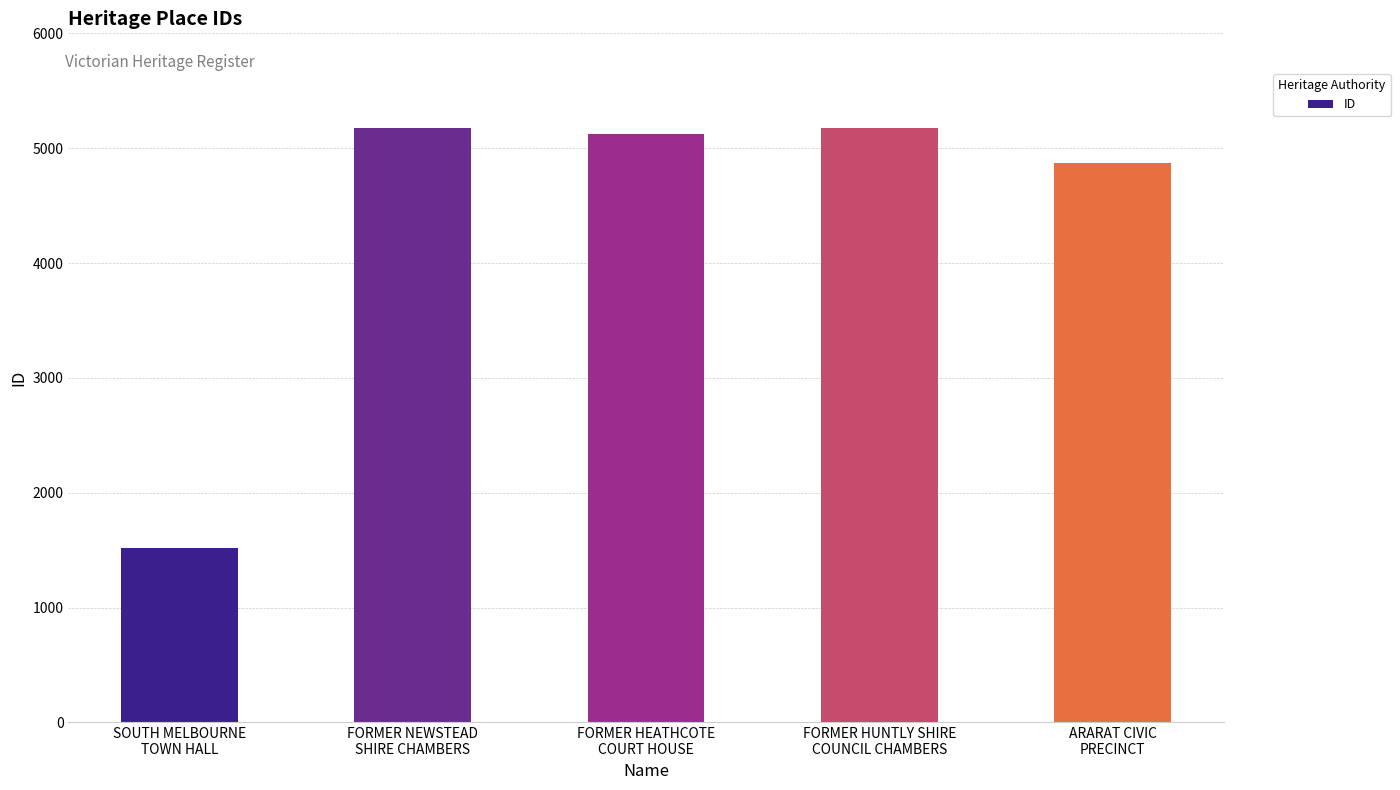

What is the value of the 5th bar from the left?

4867